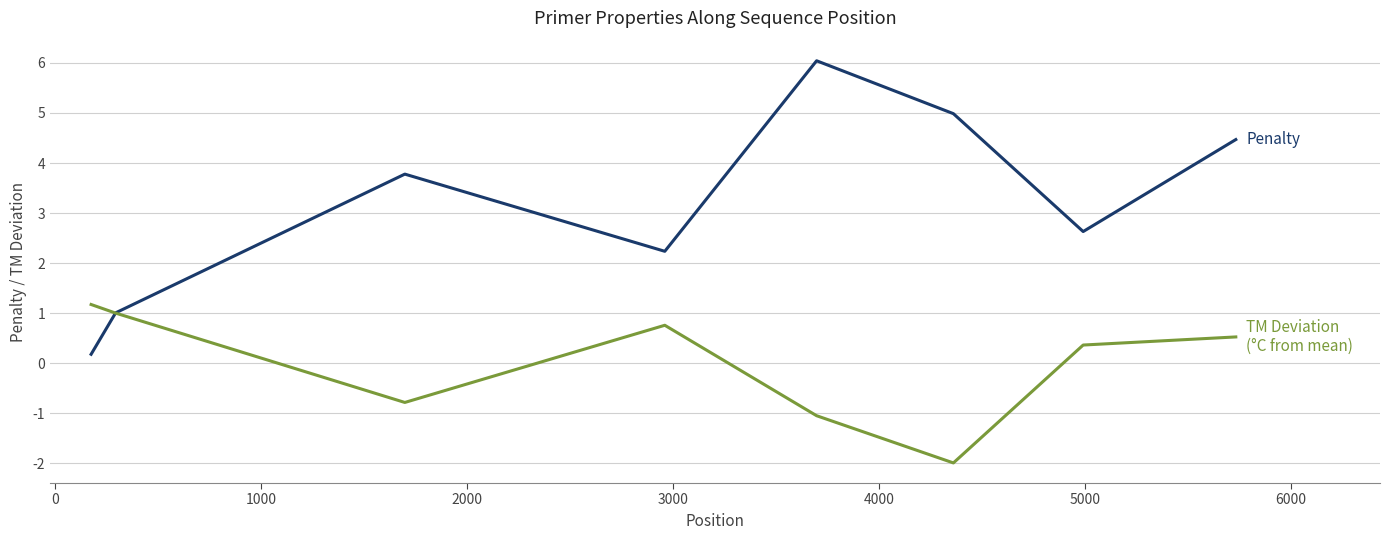

What is the smallest value displayed?

-2.0